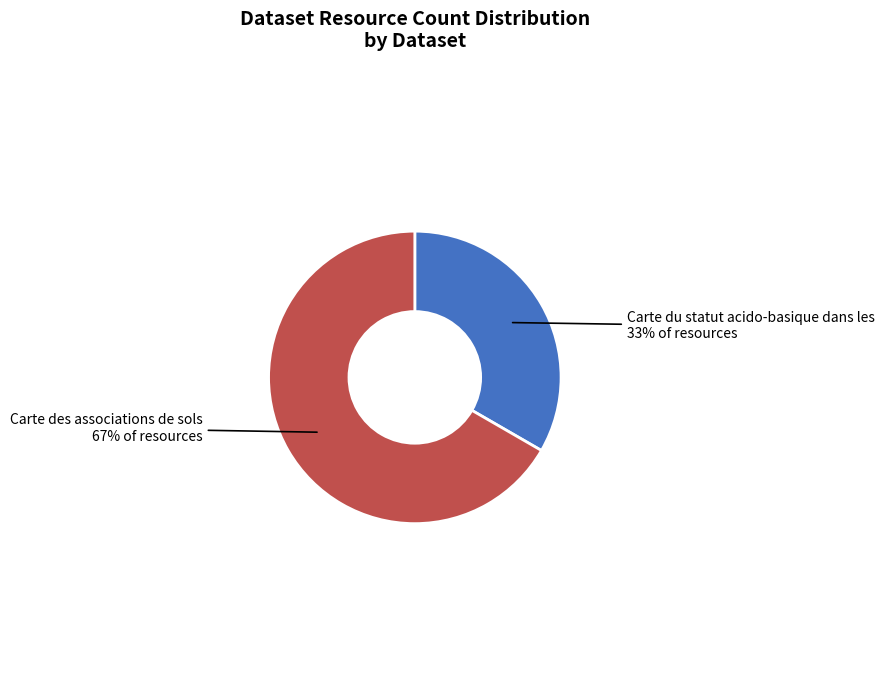

Does any single category account for the majority?

Yes